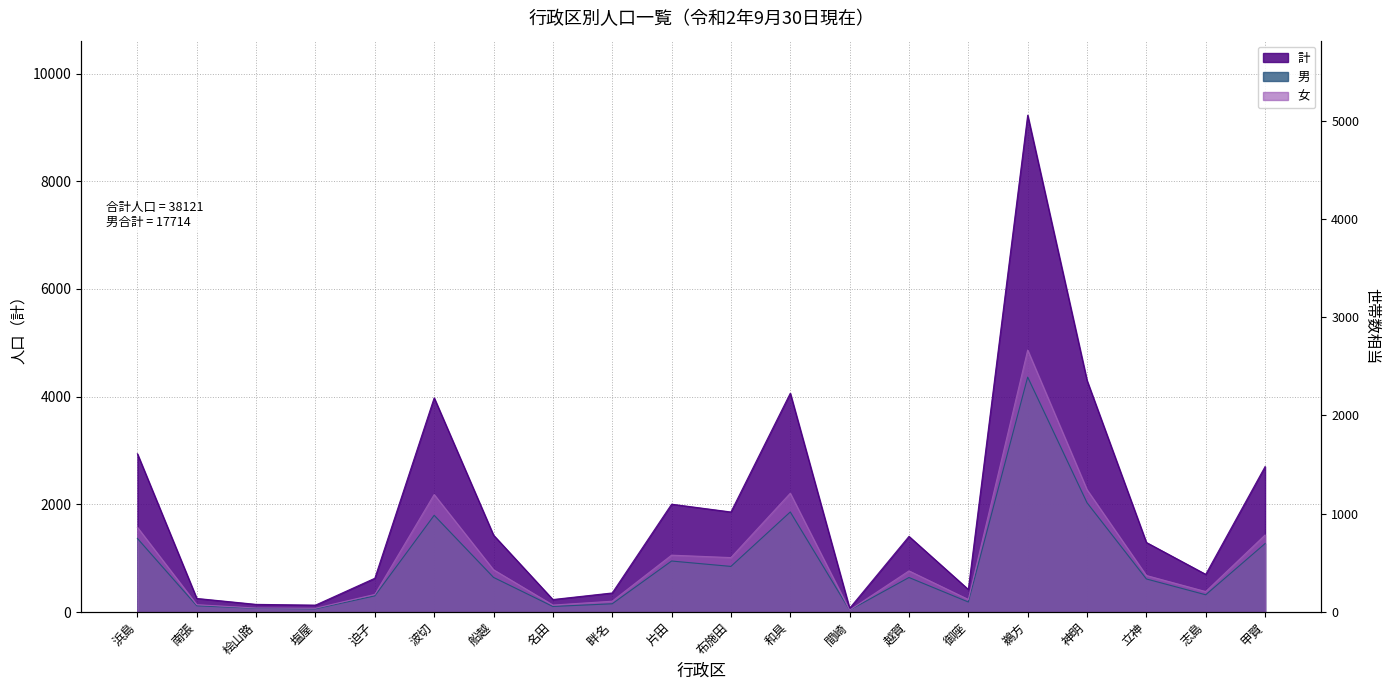

What value does the 計 series have at 南張?

252